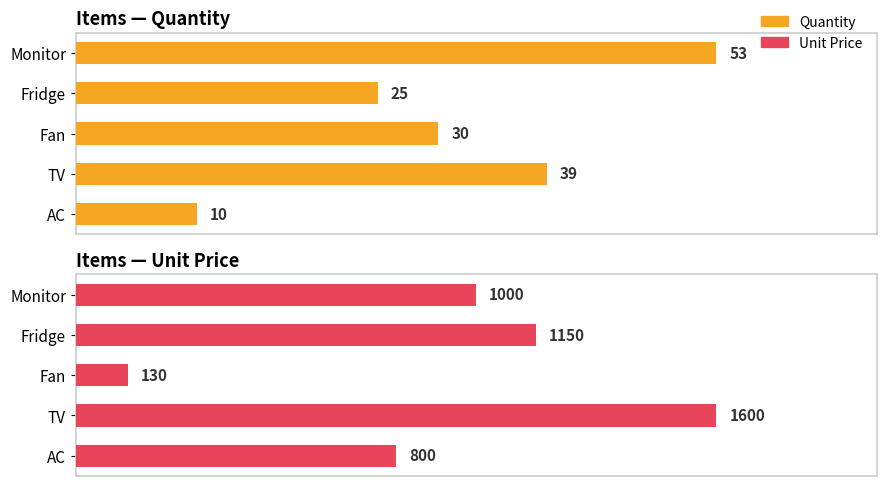

How many values in the Unit Price series exceed 1000?

2